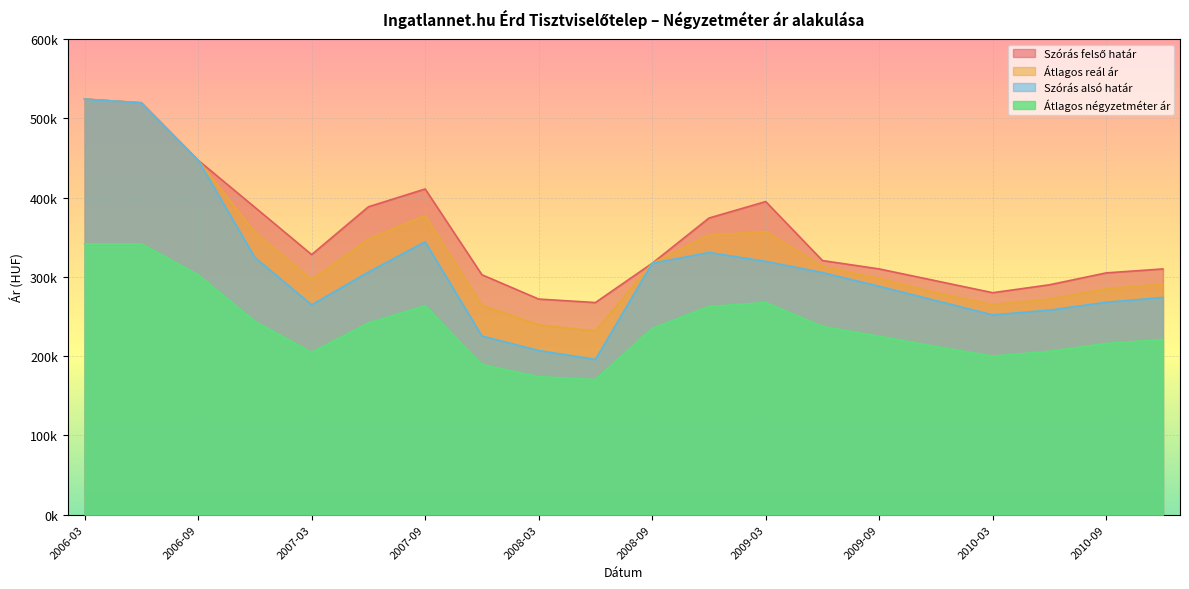

What is the spread (max minus min) of values at 2007-06?

146630